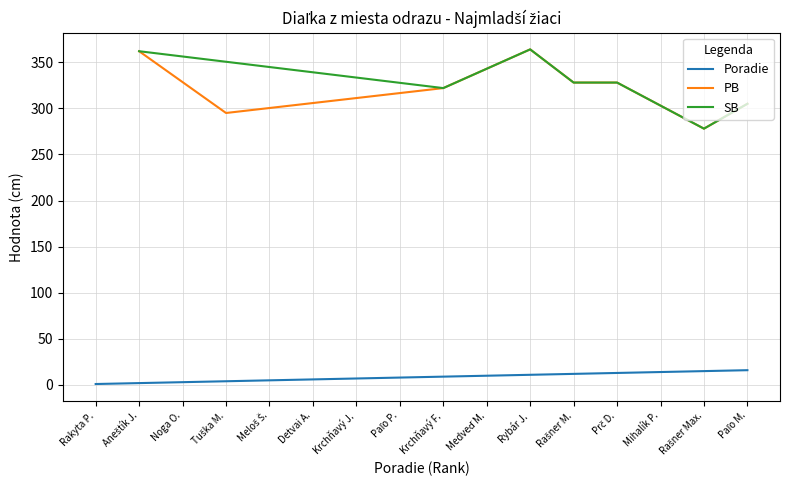

What is the highest value of the Poradie series?

16